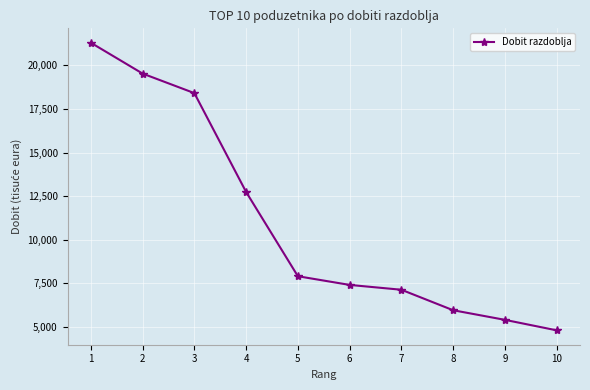

How many series are shown in this chart?

1